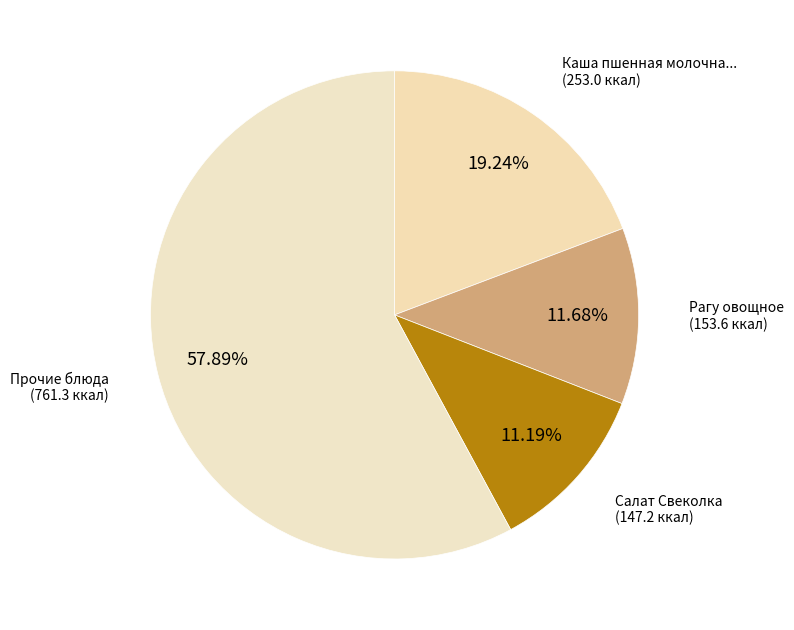

How many slices are in this pie chart?

4